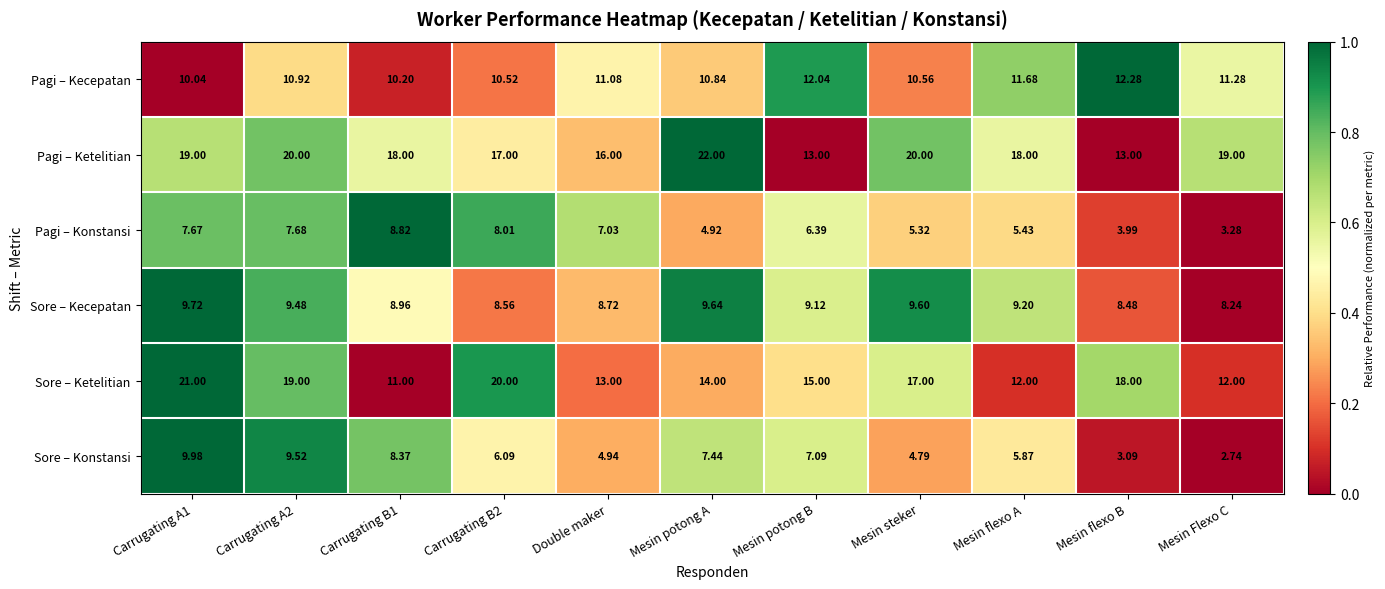

At which label is Pagi – Konstansi closest to 6?

Mesin potong B